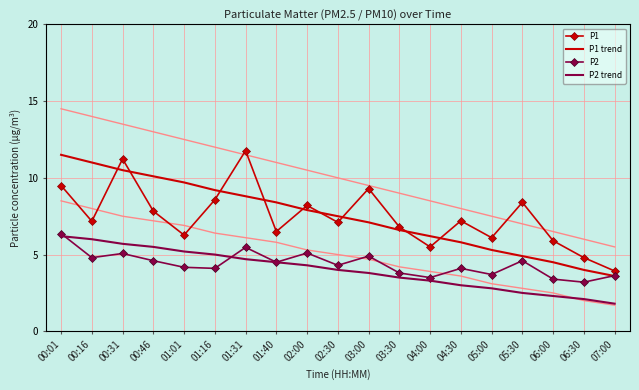

Between 01:01 and 02:00, which series saw the biggest shift?

P1